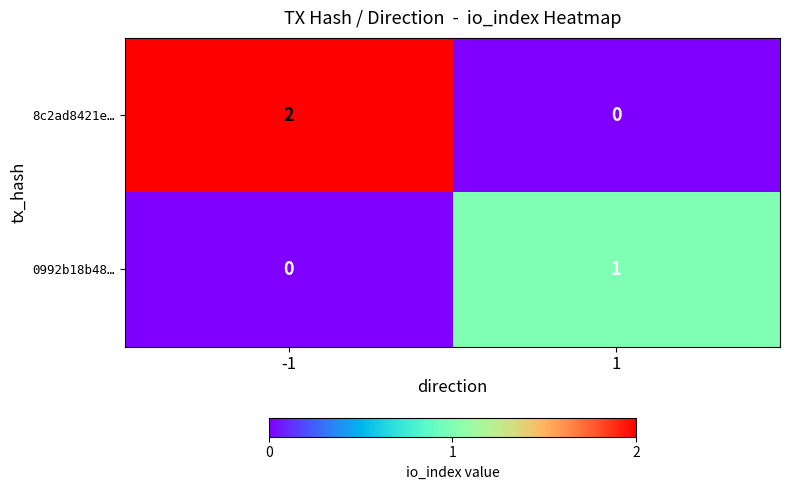

Rank the series at 1 from highest to lowest value.

0992b18b48…, 8c2ad8421e…